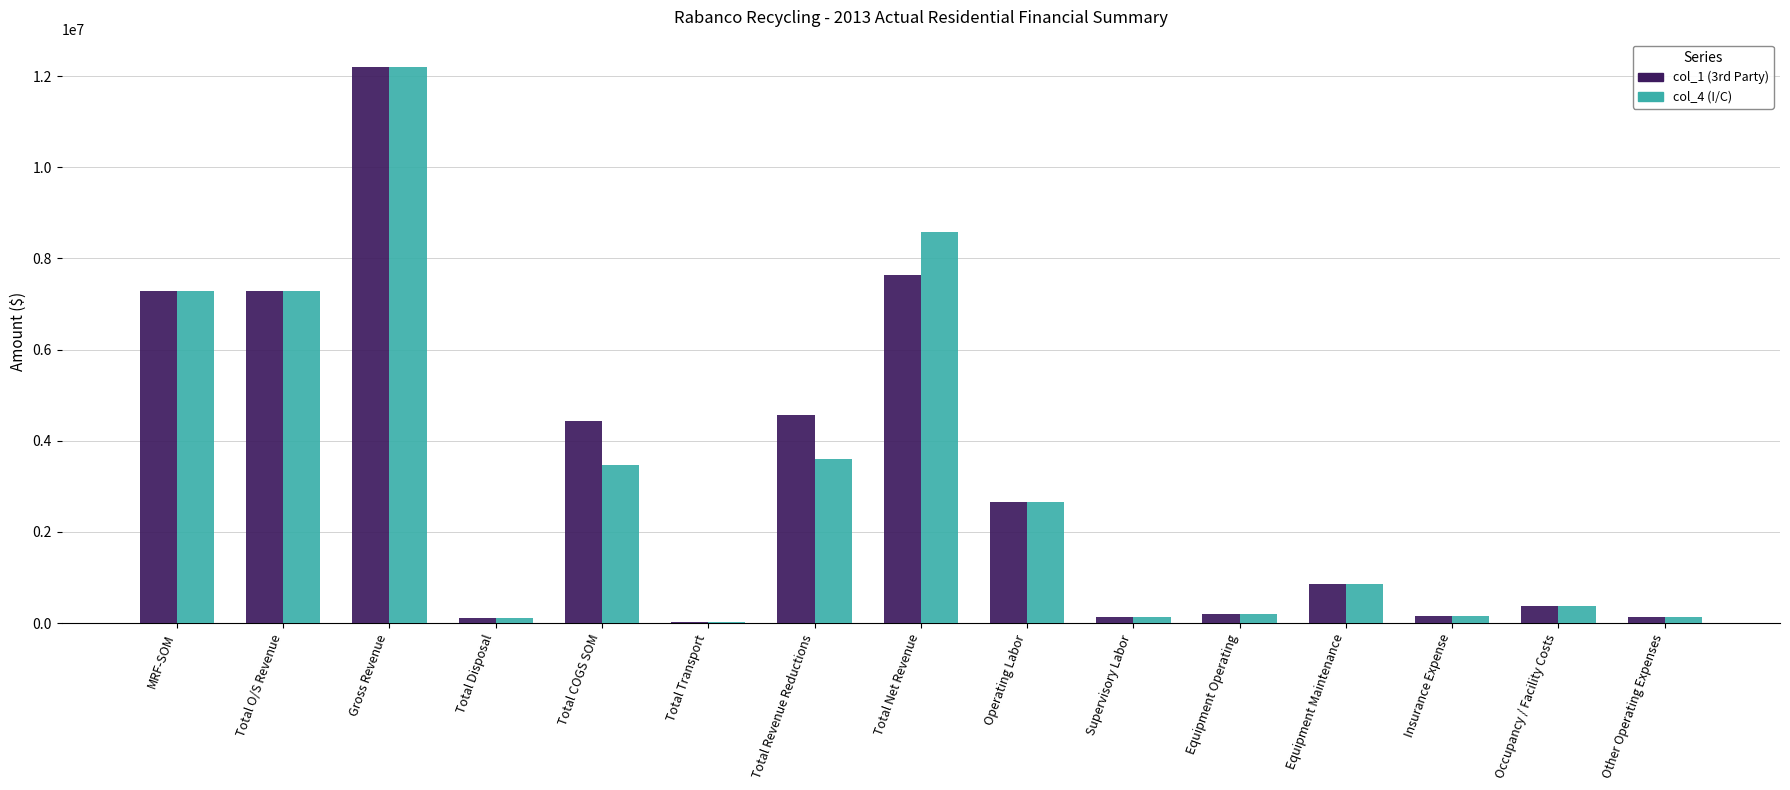

The col_1 (3rd Party) series shows 10409018.7 at Total O/S Revenue. True or false?

False